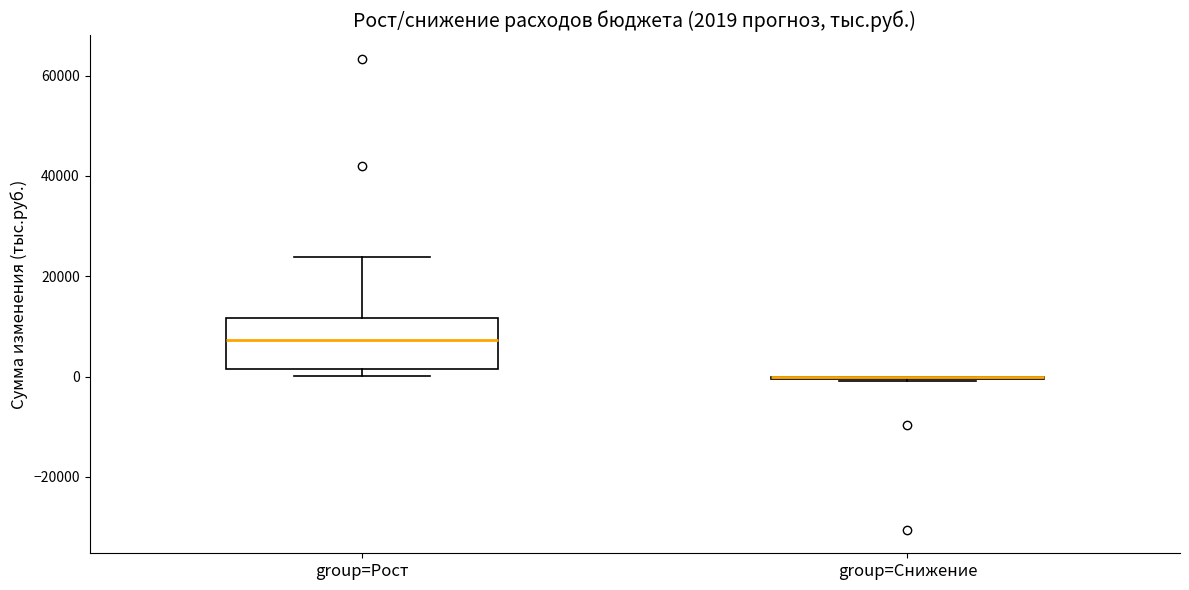

Which box is the tallest, from its lower edge to its upper edge?

group=Рост